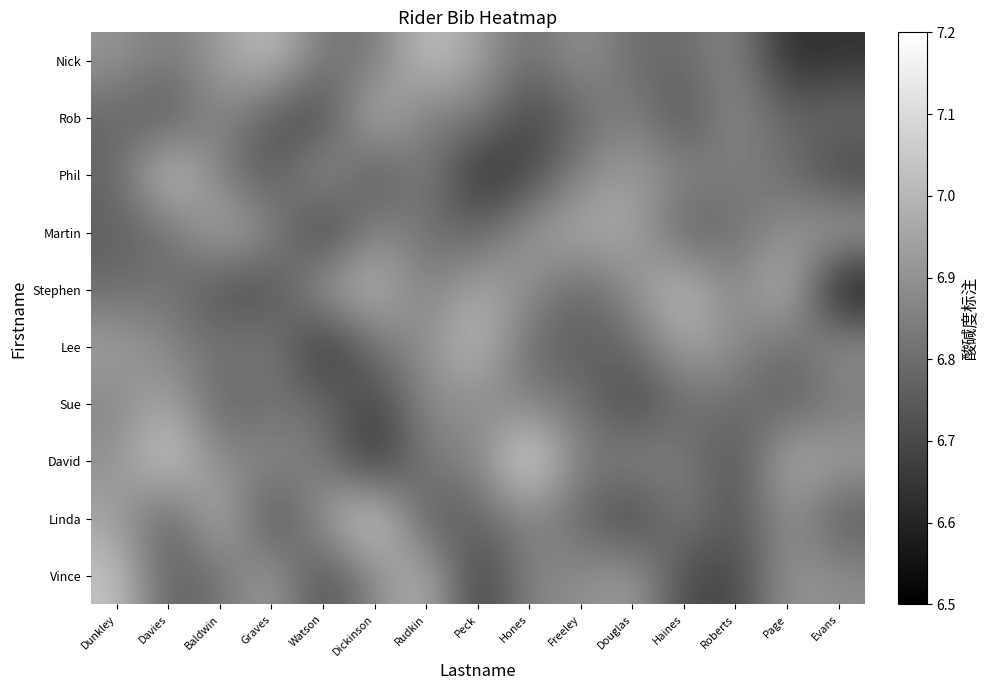

What is the total value across all series at Haines?

-0.5